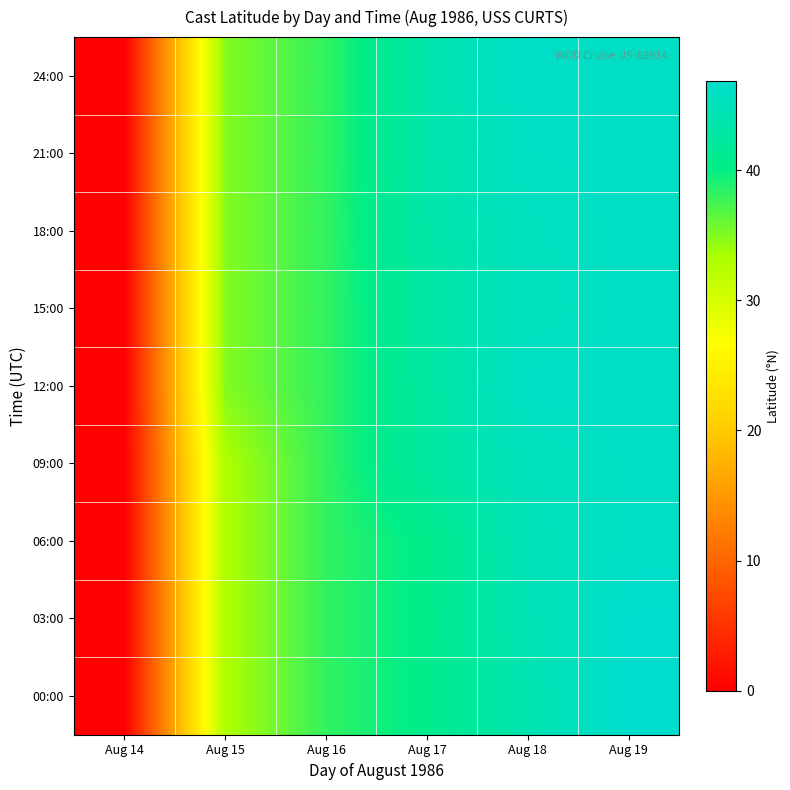

Reading right to left, extract all data points from this chart.

00:00: Aug 19=46.8	Aug 18=44.0	Aug 17=40.5	Aug 16=38.2	Aug 15=33.1	Aug 14=0.0
03:00: Aug 19=46.8	Aug 18=44.5	Aug 17=40.5	Aug 16=38.2	Aug 15=33.1	Aug 14=0.0
06:00: Aug 19=46.1	Aug 18=44.8	Aug 17=40.5	Aug 16=38.2	Aug 15=33.1	Aug 14=0.0
09:00: Aug 19=46.1	Aug 18=45.1	Aug 17=42.6	Aug 16=38.2	Aug 15=33.1	Aug 14=0.0
12:00: Aug 19=46.1	Aug 18=46.1	Aug 17=42.6	Aug 16=38.2	Aug 15=35.0	Aug 14=0.0
15:00: Aug 19=46.1	Aug 18=45.3	Aug 17=42.9	Aug 16=38.2	Aug 15=35.0	Aug 14=0.0
18:00: Aug 19=46.1	Aug 18=45.5	Aug 17=43.2	Aug 16=38.2	Aug 15=35.0	Aug 14=0.0
21:00: Aug 19=46.1	Aug 18=45.9	Aug 17=43.6	Aug 16=38.2	Aug 15=35.0	Aug 14=0.0
24:00: Aug 19=46.1	Aug 18=46.3	Aug 17=43.6	Aug 16=38.2	Aug 15=35.0	Aug 14=0.0